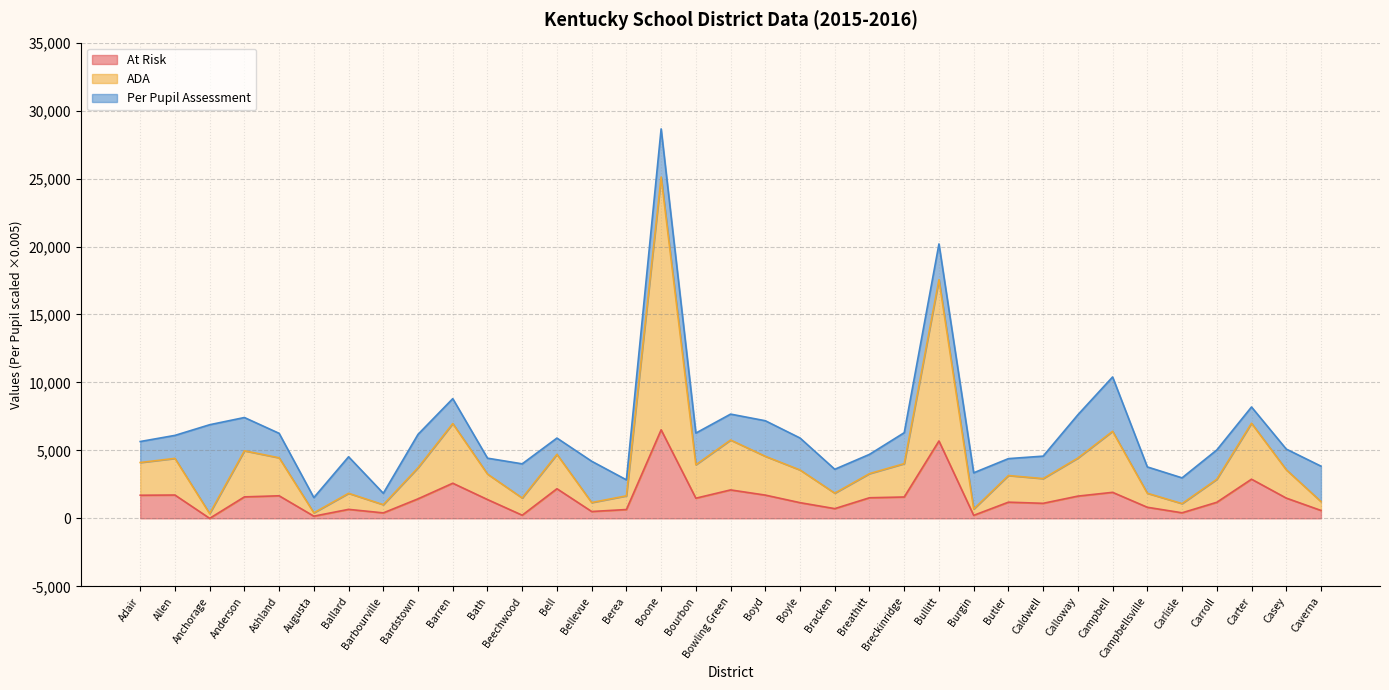

Which series has the largest range (max minus min)?

ADA